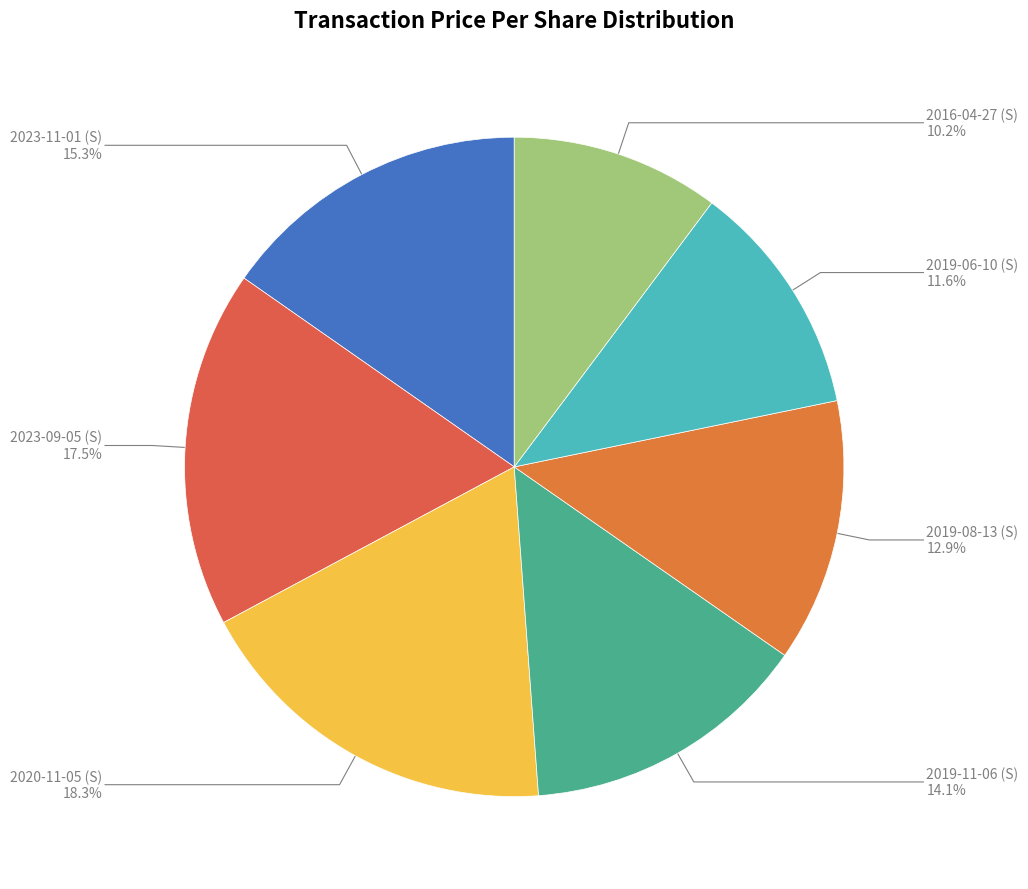

What is the largest slice in the pie chart?

2020-11-05 (S)